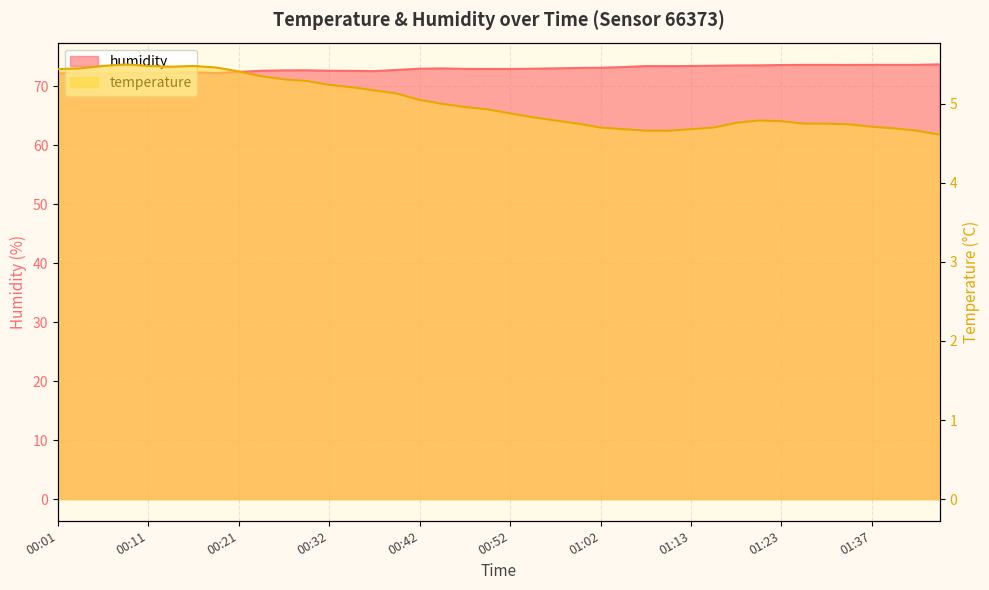

Reading left to right, list all the values displayed in this chart.

temperature: 00:01=5.4	00:04=5.5	00:06=5.5	00:09=5.5	00:11=5.5	00:14=5.5	00:16=5.5	00:19=5.5	00:21=5.4	00:24=5.3	00:27=5.3	00:29=5.3	00:32=5.2	00:34=5.2	00:37=5.2	00:39=5.1	00:42=5.0	00:44=5.0	00:47=5.0	00:50=4.9	00:52=4.9	00:55=4.8	00:57=4.8	01:00=4.8	01:02=4.7	01:05=4.7	01:07=4.7	01:10=4.7	01:13=4.7	01:15=4.7	01:18=4.8	01:20=4.8	01:23=4.8	01:29=4.8	01:32=4.8	01:35=4.7	01:37=4.7	01:40=4.7	01:42=4.7	01:45=4.6
humidity: 00:01=72.2	00:04=72.2	00:06=72.2	00:09=72.2	00:11=72.2	00:14=72.3	00:16=72.3	00:19=72.2	00:21=72.4	00:24=72.6	00:27=72.7	00:29=72.7	00:32=72.6	00:34=72.6	00:37=72.5	00:39=72.7	00:42=72.9	00:44=73.0	00:47=72.9	00:50=72.9	00:52=72.9	00:55=72.9	00:57=73.0	01:00=73.1	01:02=73.1	01:05=73.2	01:07=73.4	01:10=73.4	01:13=73.4	01:15=73.4	01:18=73.5	01:20=73.5	01:23=73.6	01:29=73.6	01:32=73.6	01:35=73.6	01:37=73.6	01:40=73.6	01:42=73.6	01:45=73.7